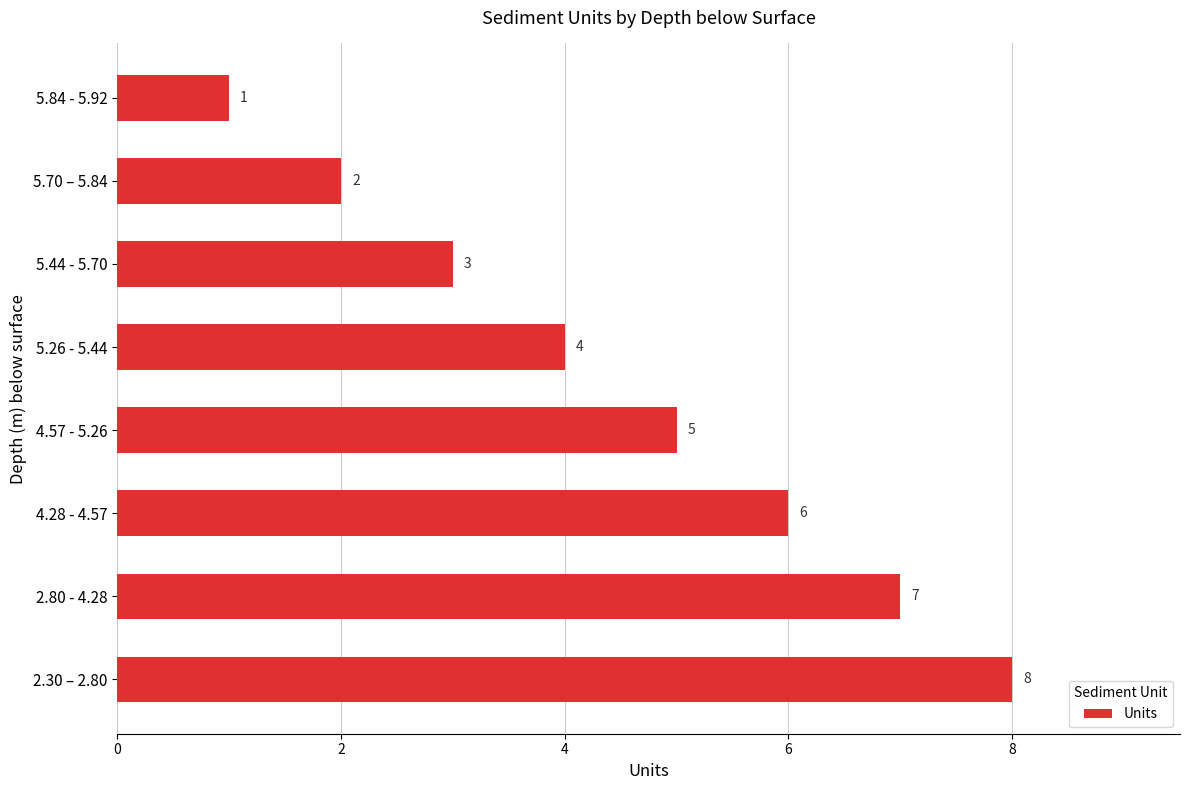

How many distinct data groups are displayed?

1